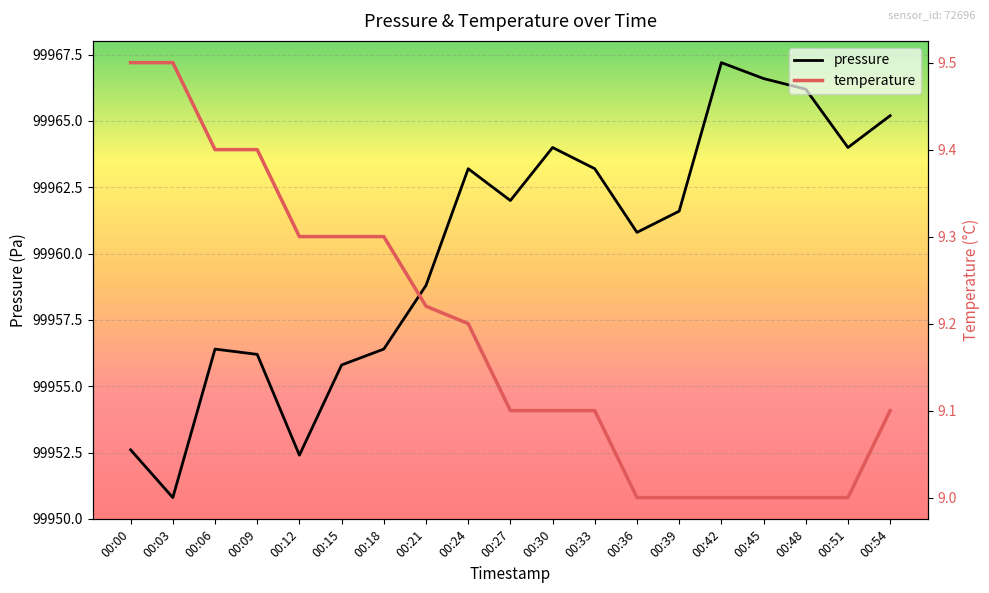

Which series changed the most between 00:21 and 00:30?

pressure